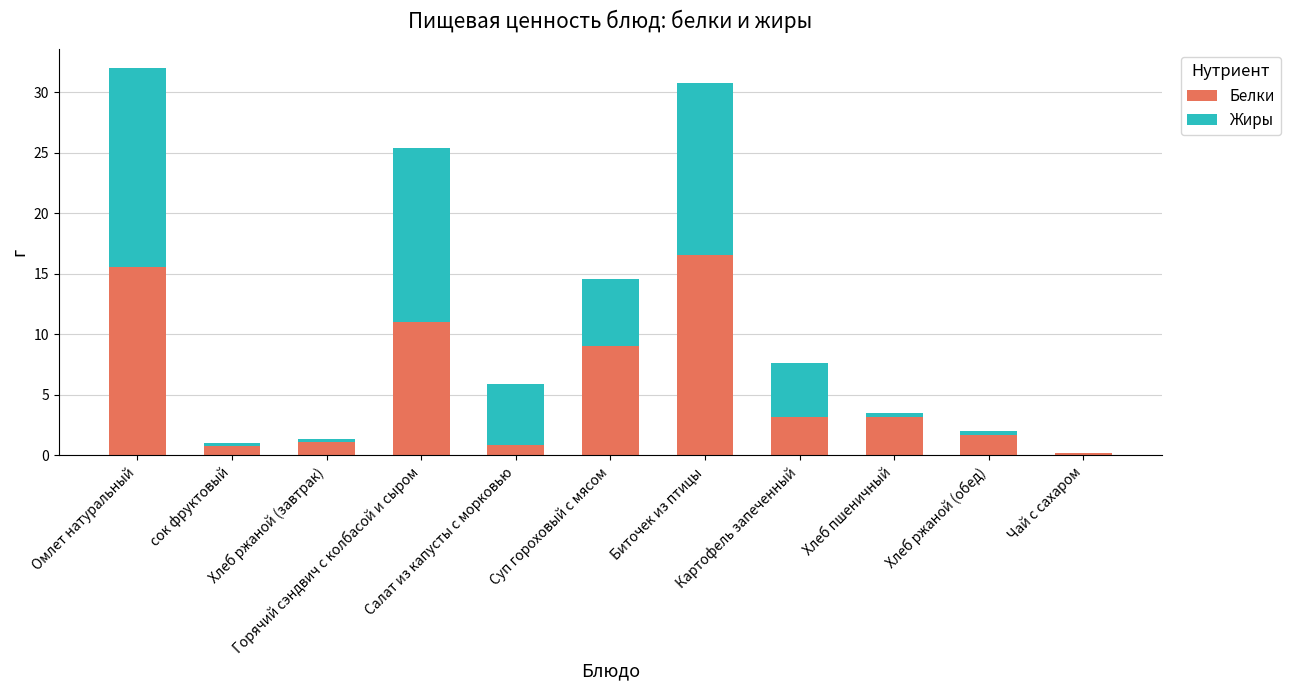

What is the sum of all Белки values?

63.3